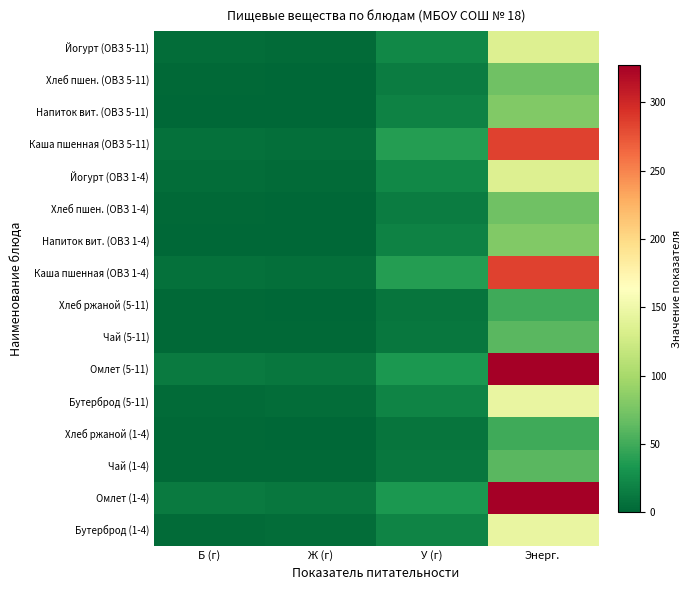

Which category has the lowest value across all series?

Б (г)